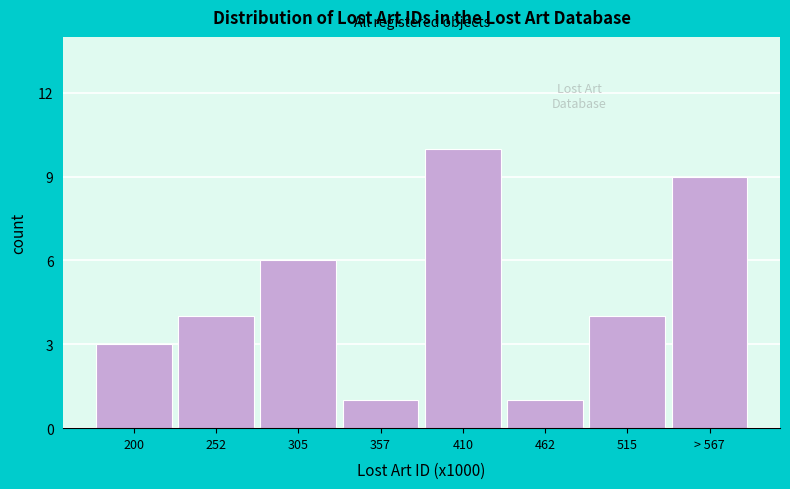

Reading right to left, list all the values displayed in this chart.

9	4	1	10	1	6	4	3